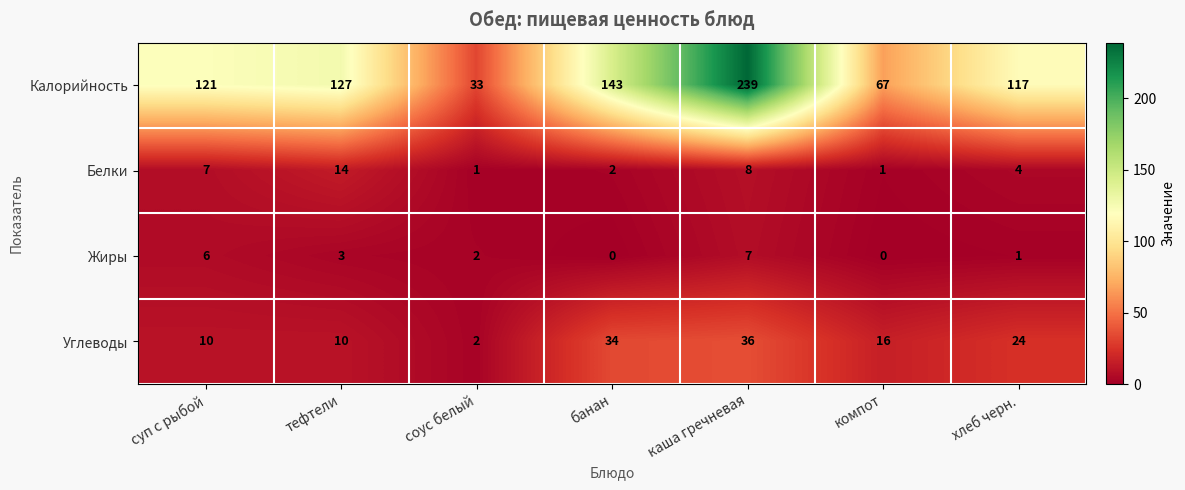

What is the average value of the Белки series?

5